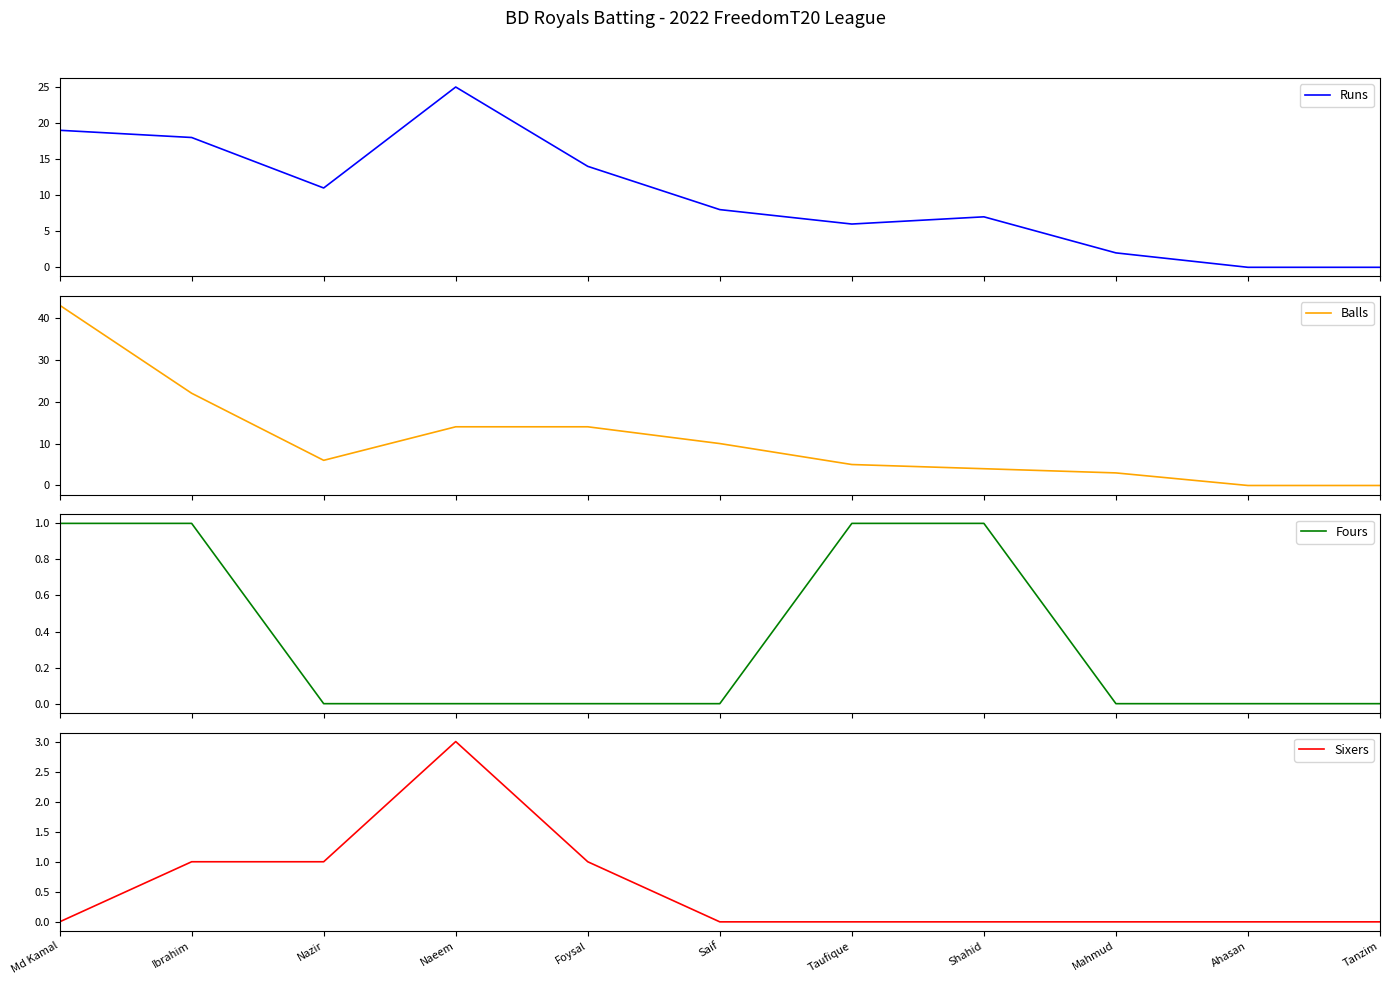

True or false: Sixers and Runs cross at least once.

False